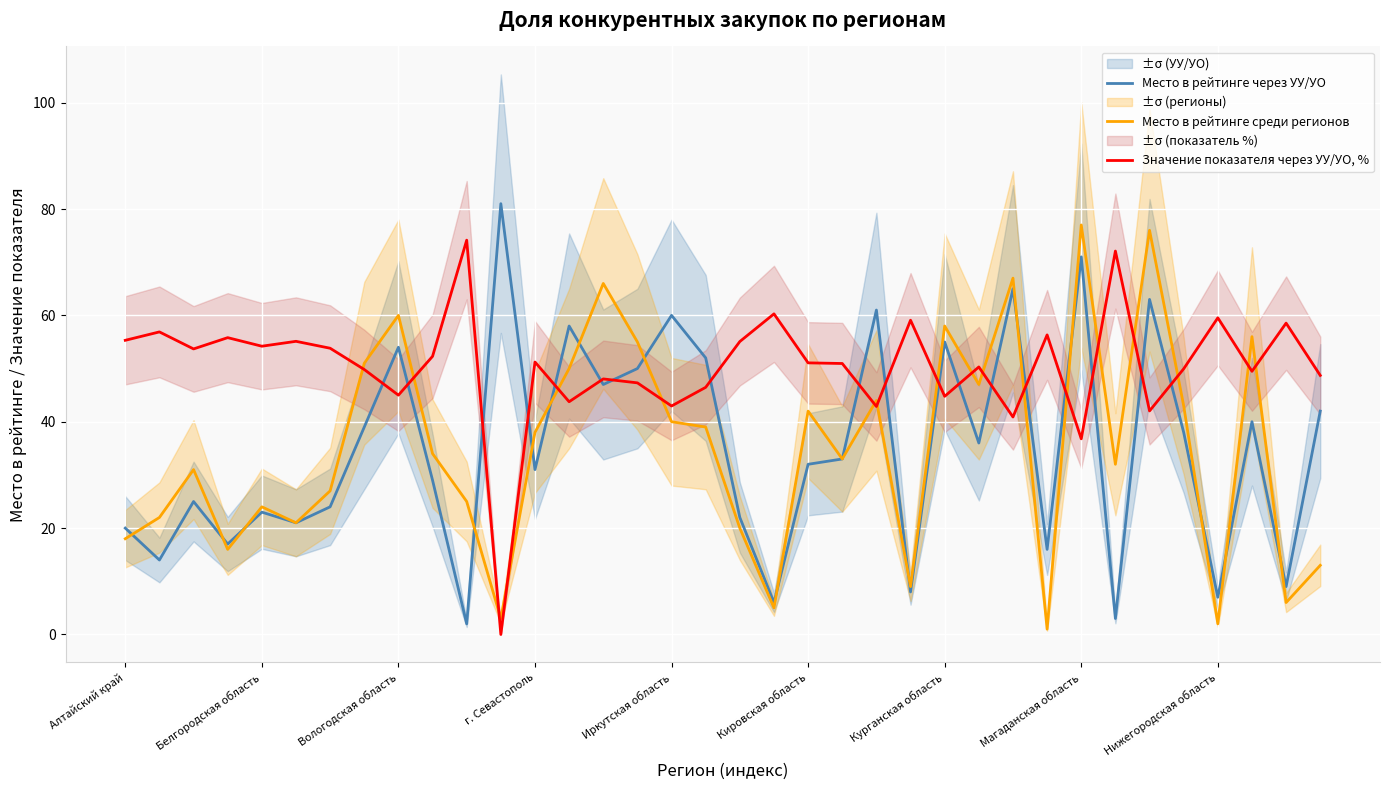

In Место в рейтинге через УУ/УО, how many points are higher than both neighbors (excluding endpoints)?

12